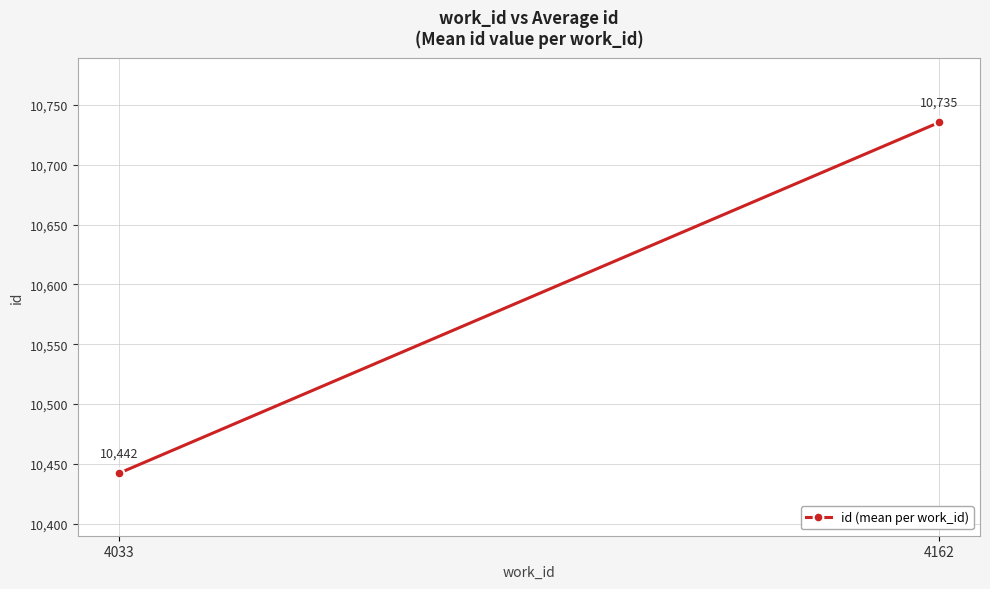

Reading right to left, list all the values displayed in this chart.

4162=10735.5	4033=10442.0